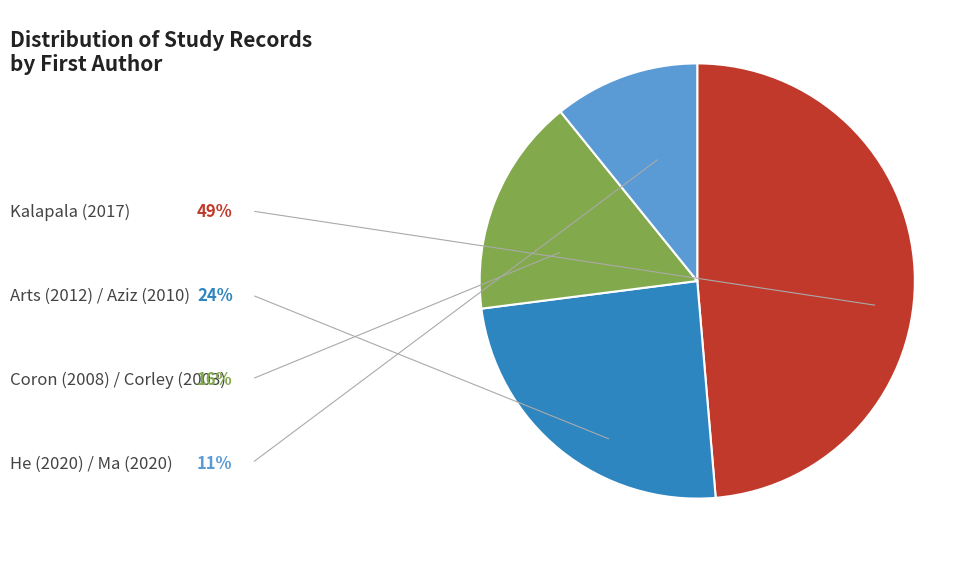

Is there any slice that represents more than half of the pie?

No